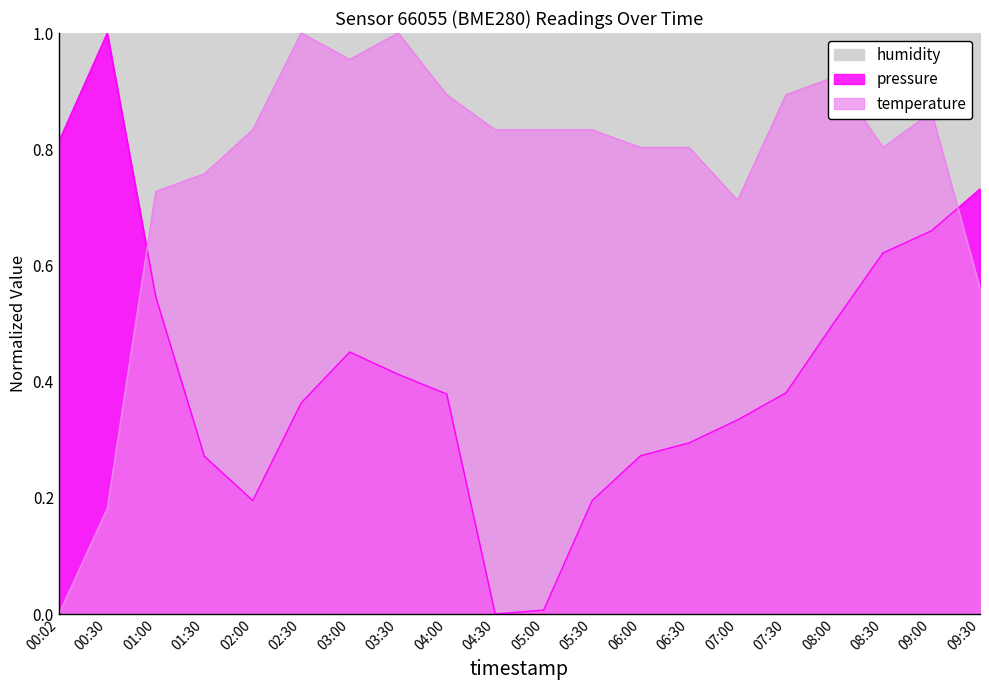

What is the difference between the second highest and minimum values in the temperature series?

1.0